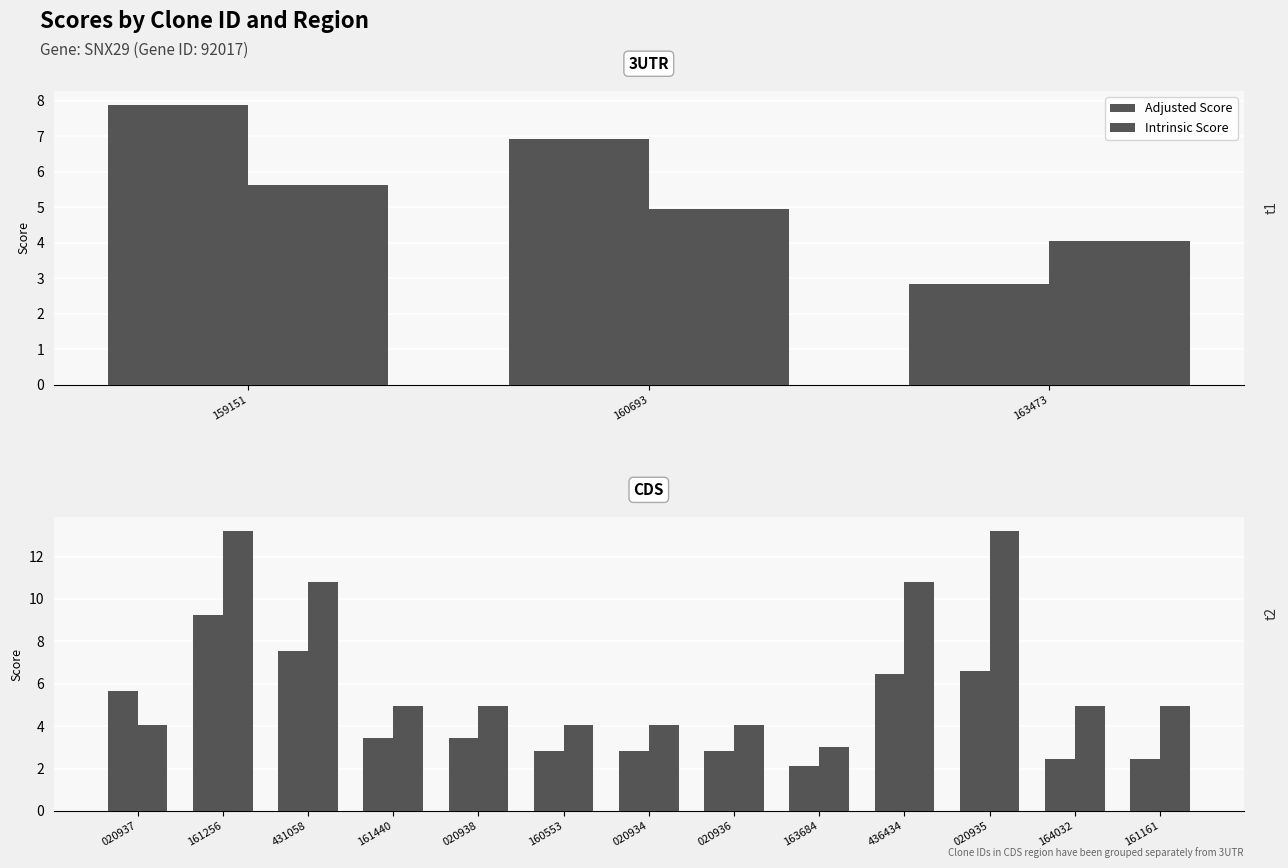

How many groups of bars are there?

13